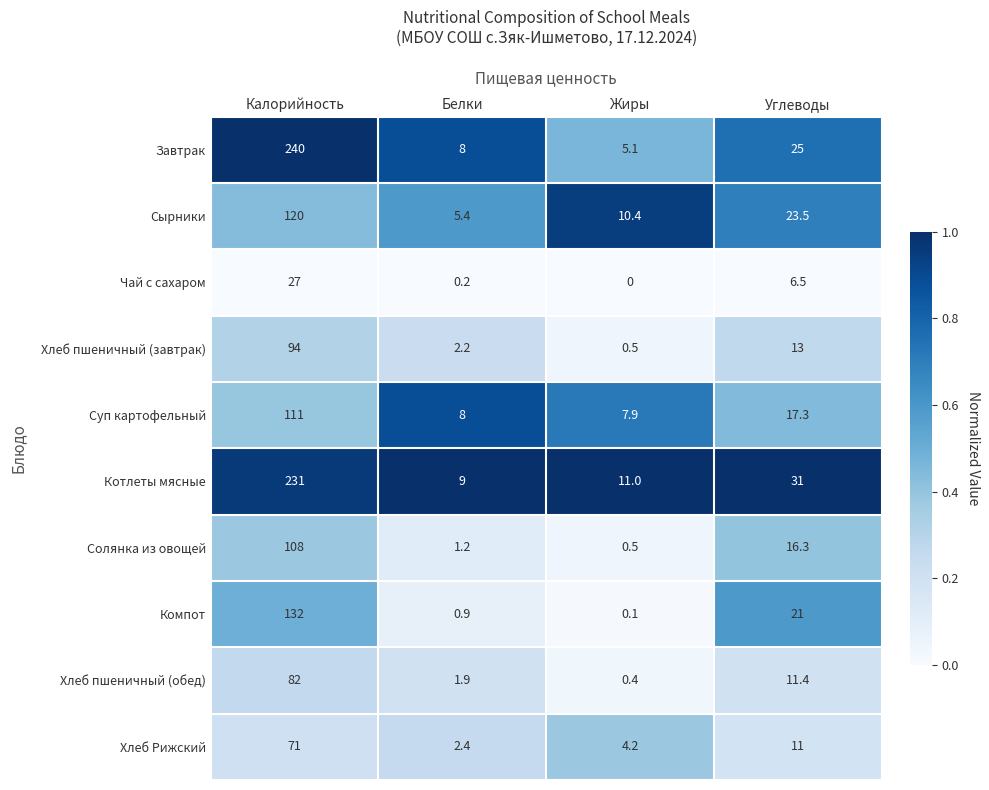

The Сырники series shows 10.4 at Жиры. True or false?

True